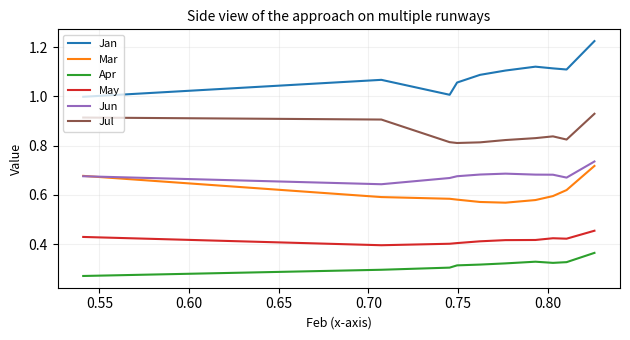

True or false: Jan and Apr intersect in this chart.

False